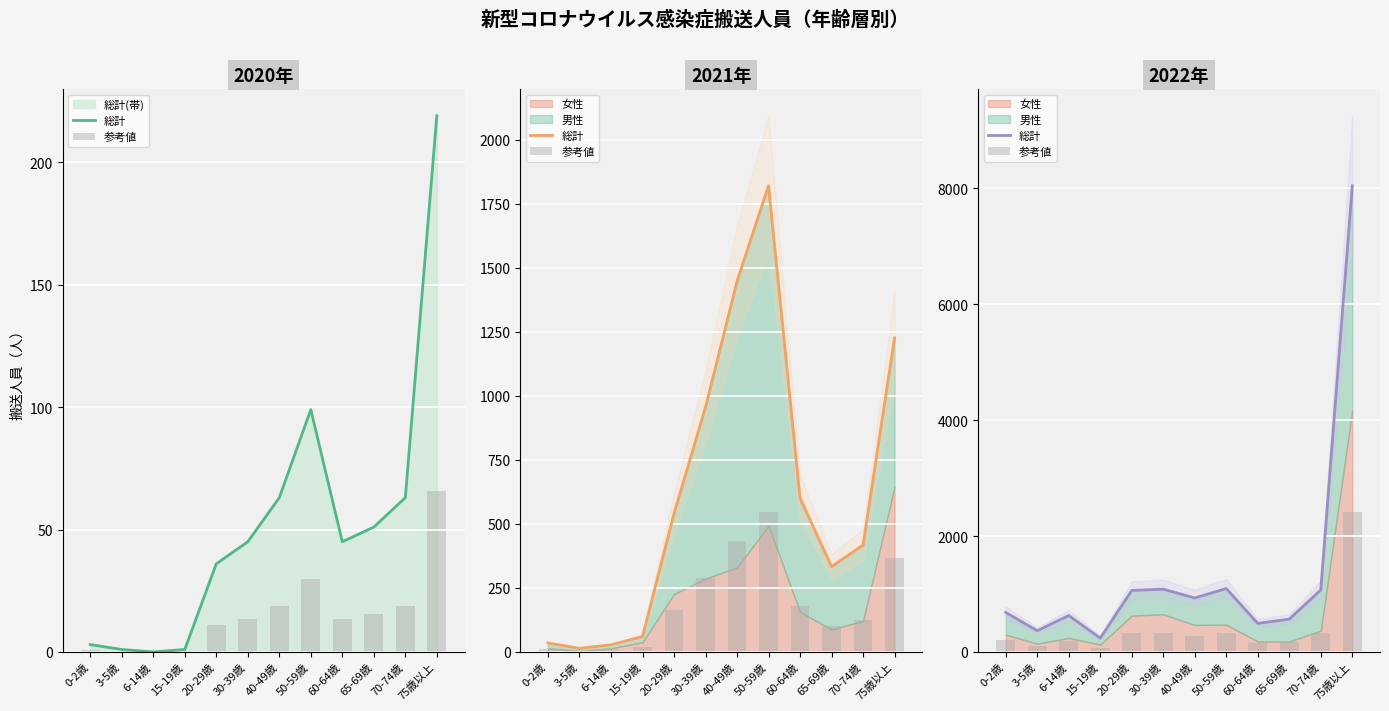

Count the number of categories in the chart.

12